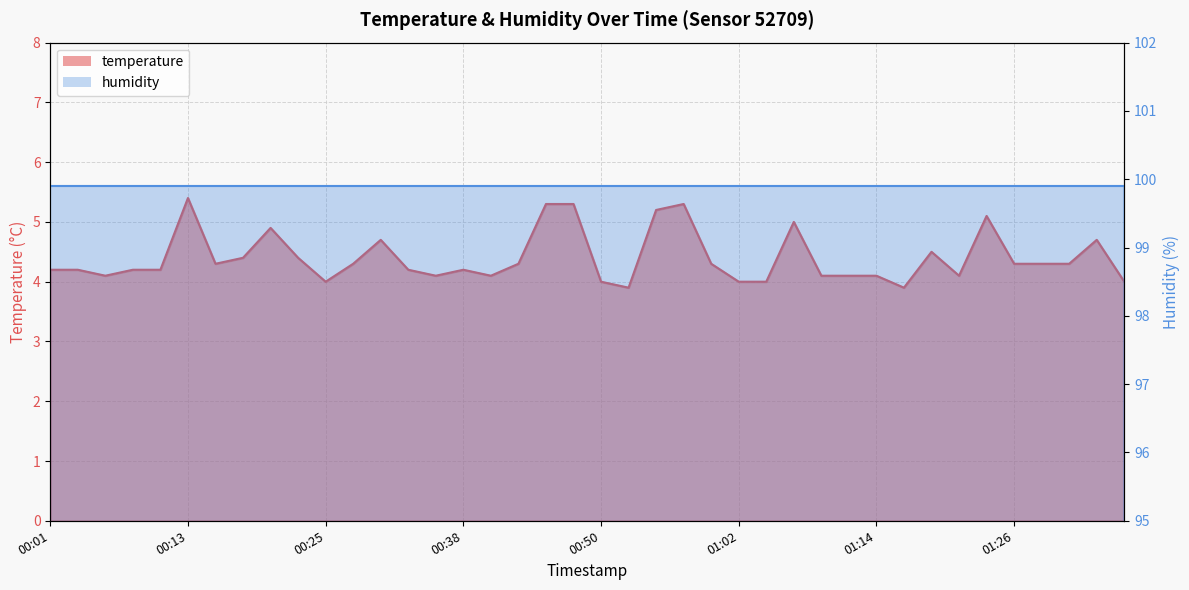

How many points are higher than both their immediate neighbors (excluding endpoints)?

9